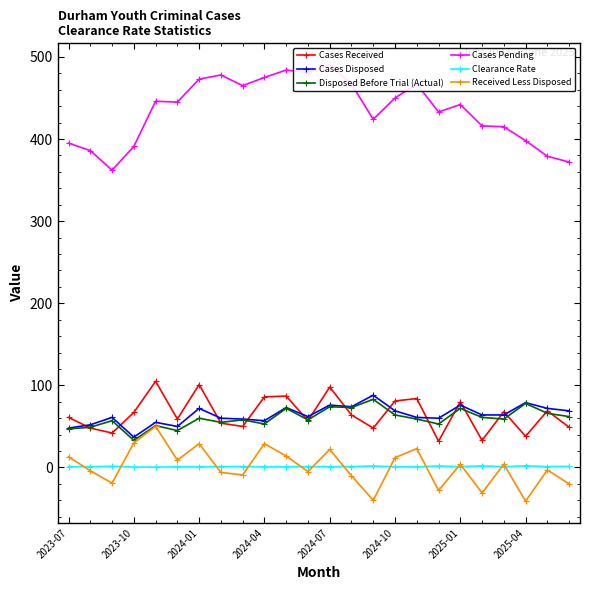

True or false: Clearance Rate and Cases Disposed intersect in this chart.

False